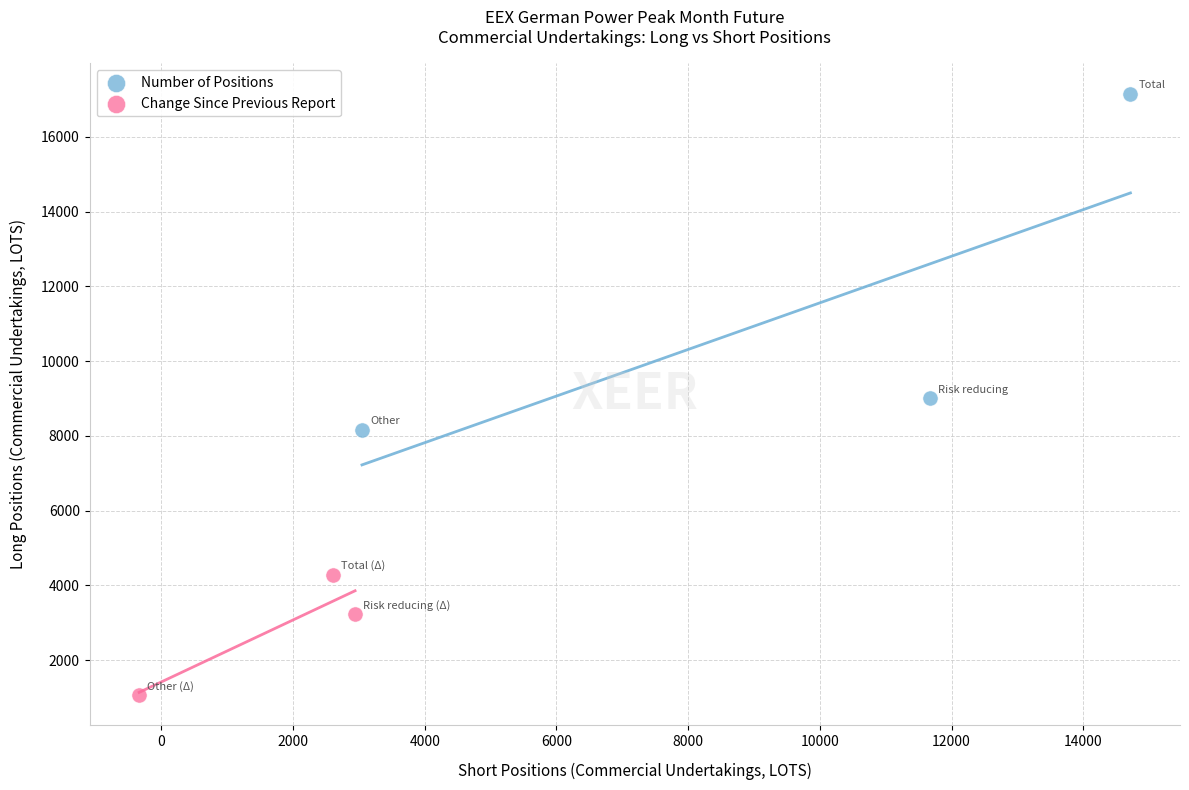

Which series reaches the minimum Y coordinate?

Change Since Previous Report